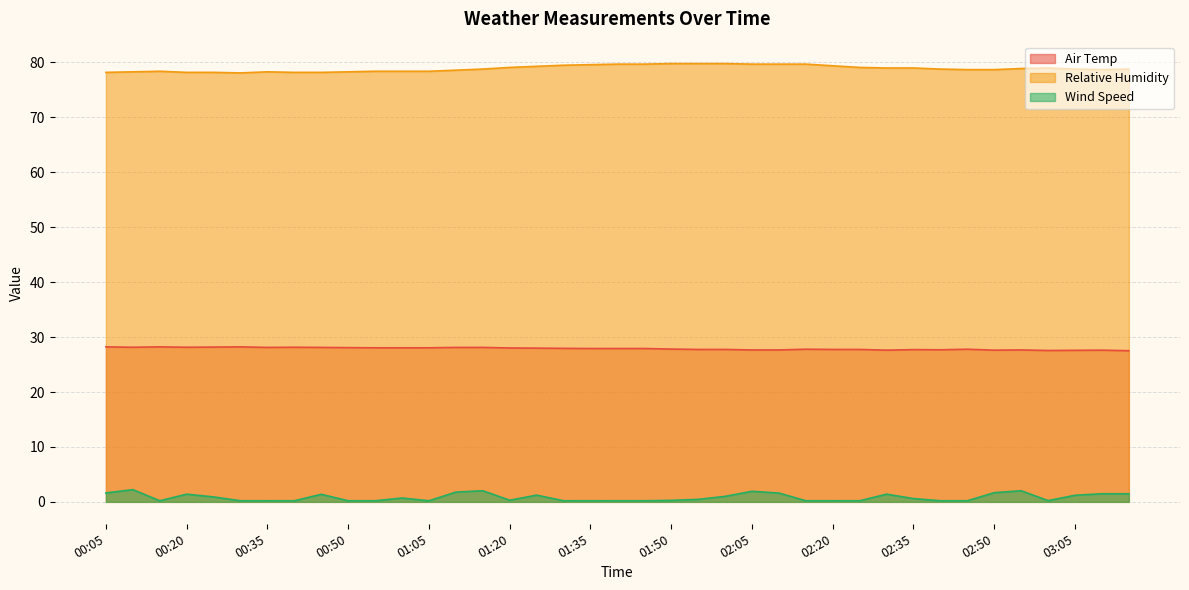

What is the total value across all series at 00:20?

107.8